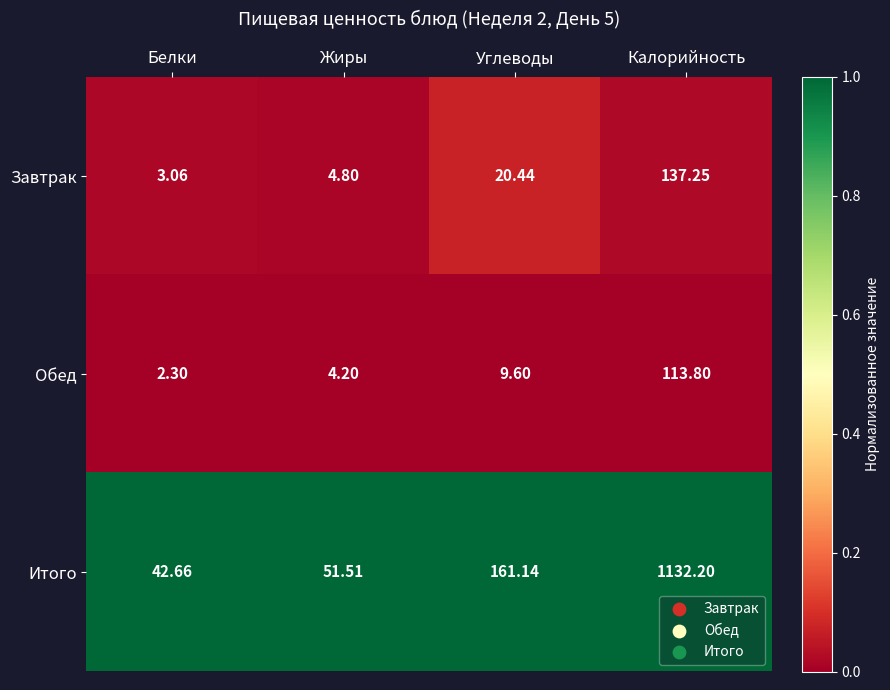

Rank the series by their maximum value, from highest to lowest.

Итого, Завтрак, Обед